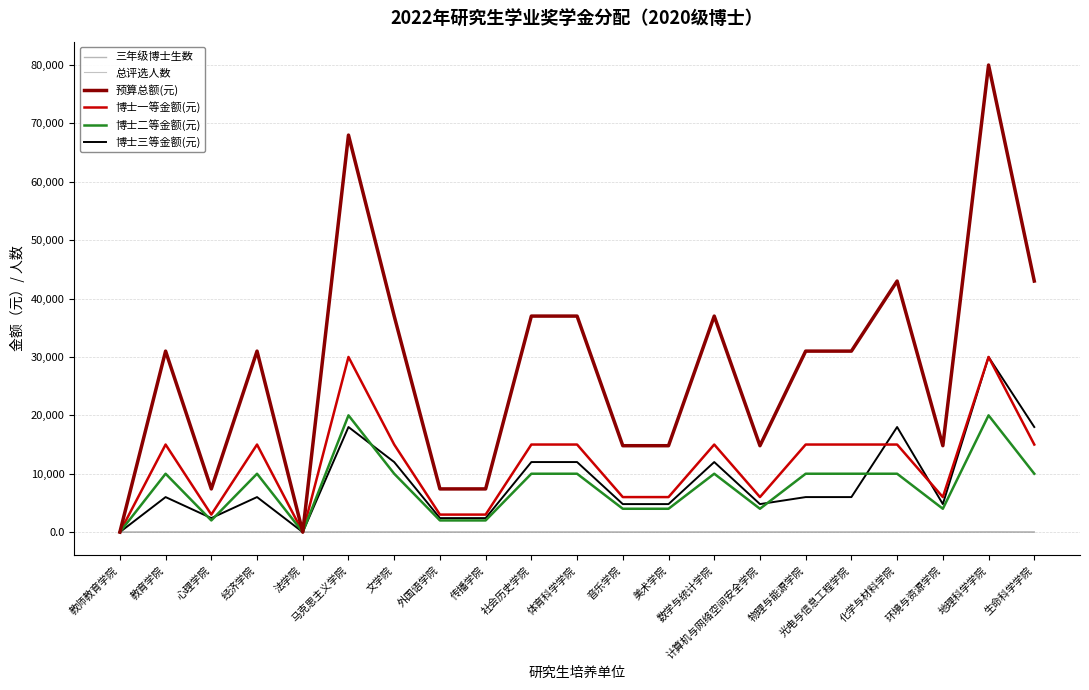

Which series has the widest spread of values?

预算总额(元)